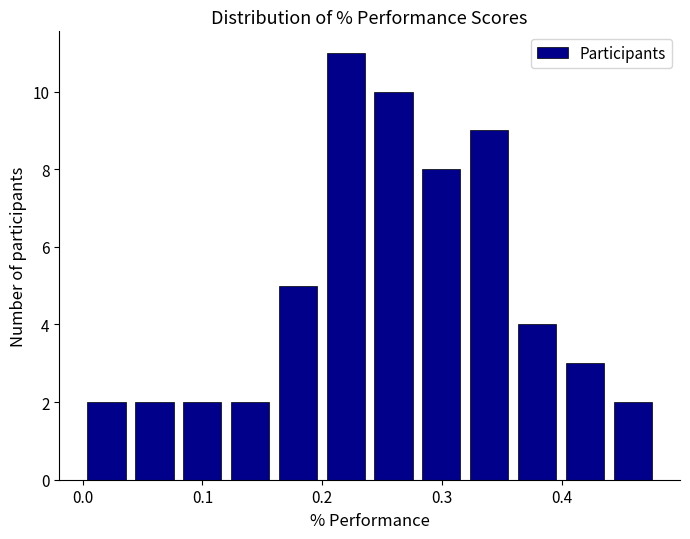

Read against the x-axis, roughly where is the centre of the tallest bar?

0.22